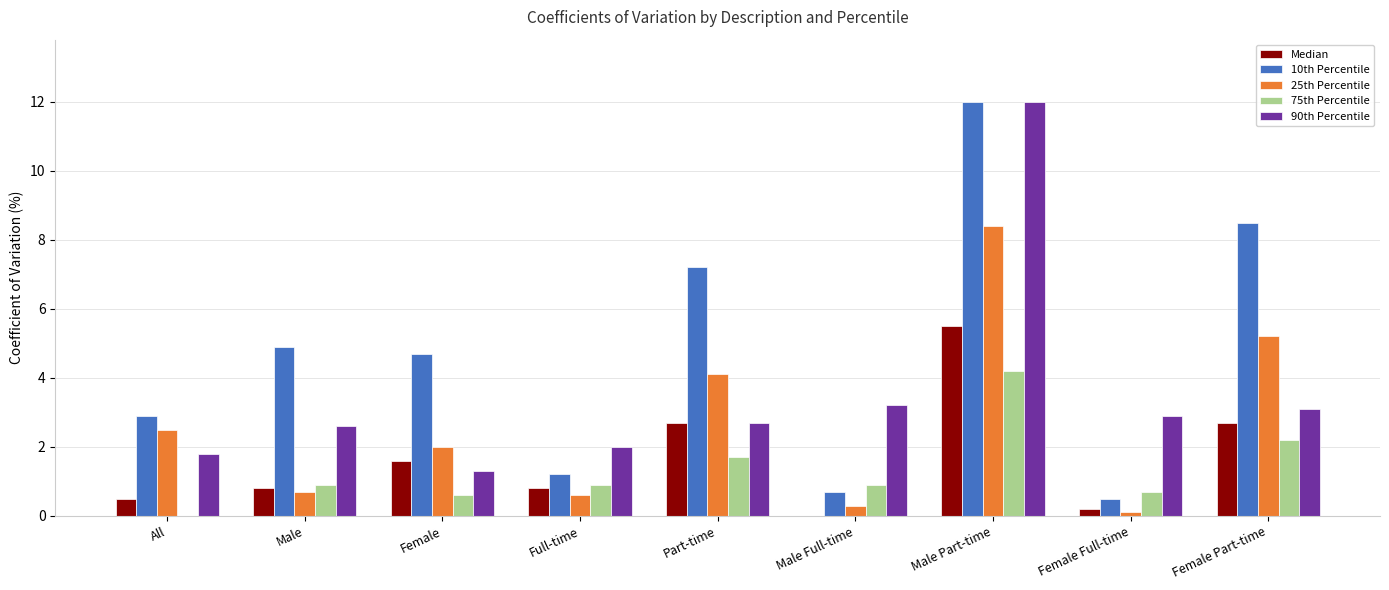

Are the bars grouped side by side (vs. stacked)?

Yes